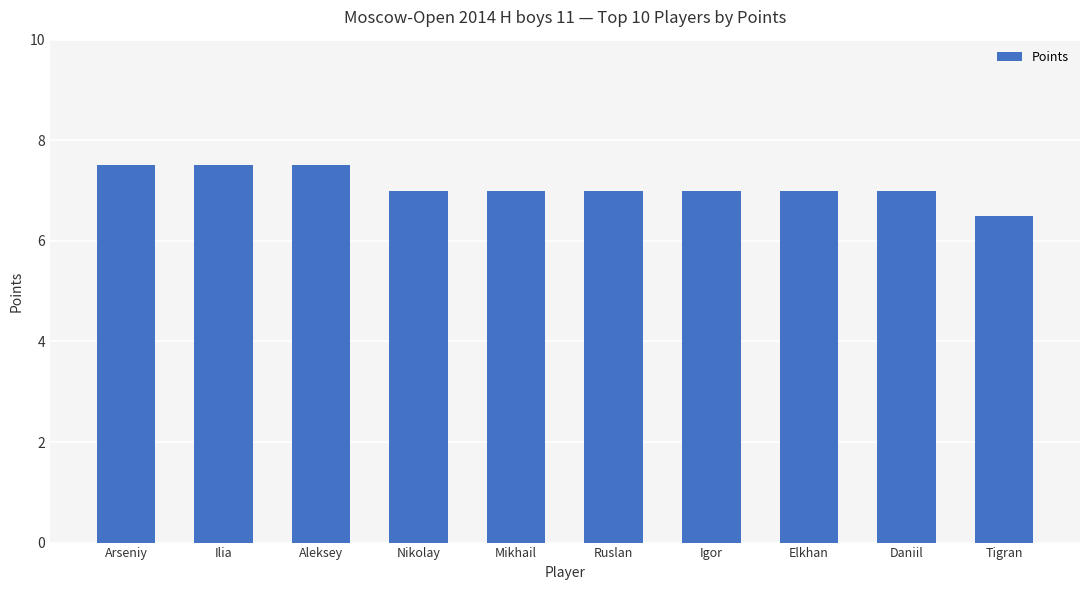

What is the label of the 4th bar from the left?

Nikolay